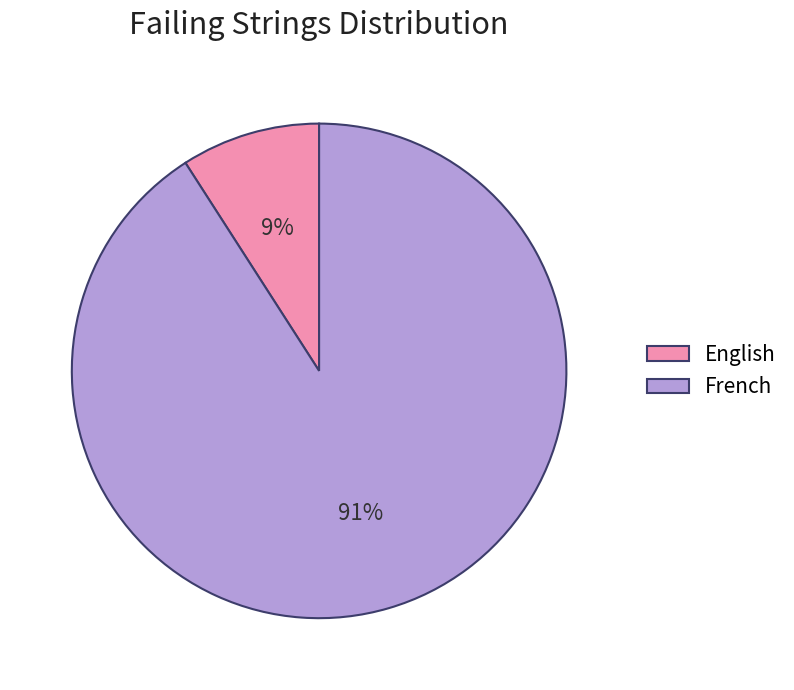

Is it true that French is 98% of the pie?

False